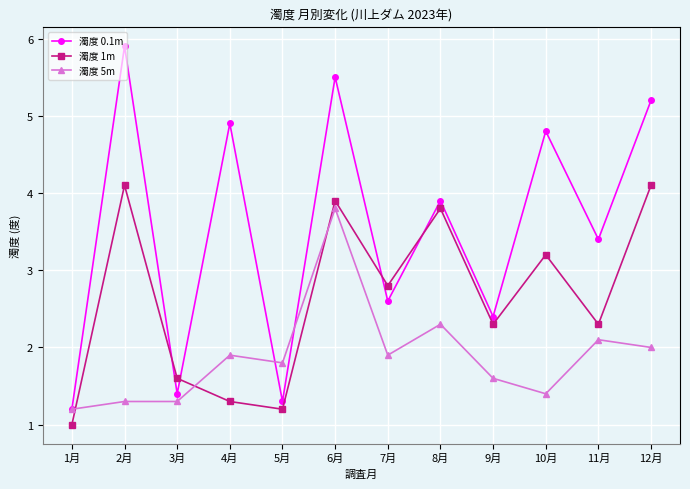

At which category is the sum across all series the highest?

6月